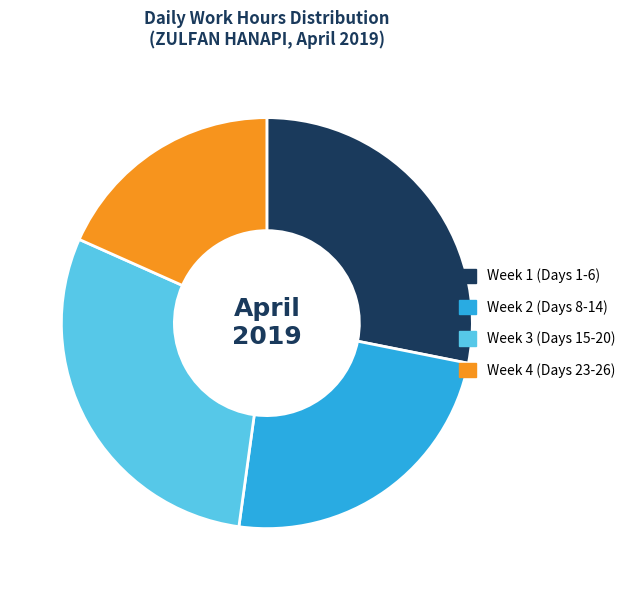

How many segments does this pie chart have?

4